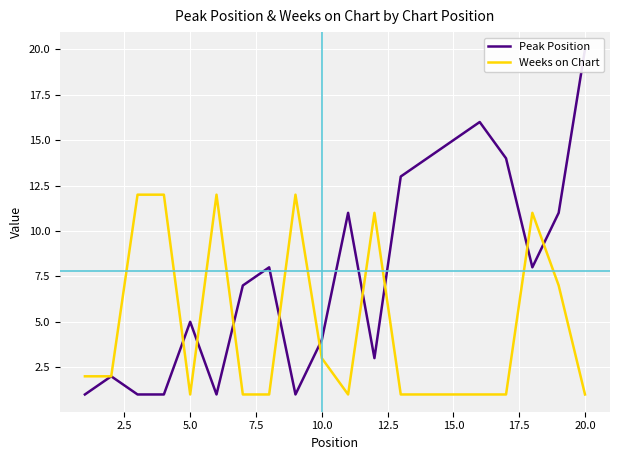

Rank the series by their average value, from highest to lowest.

Peak Position, Weeks on Chart